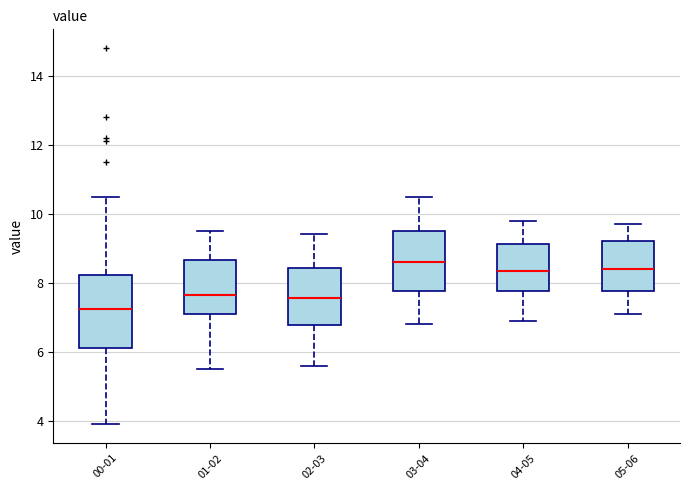

Where is the lower edge of the box for 05-06 on the y-axis? The values are not printed on the chart, so give them approximately, as read against the axis.

7.8